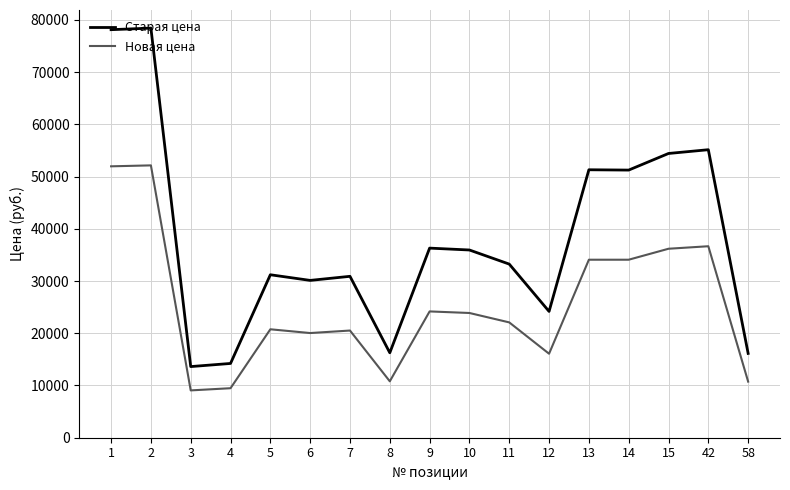

Rank the series by their maximum value, from lowest to highest.

Новая цена, Старая цена